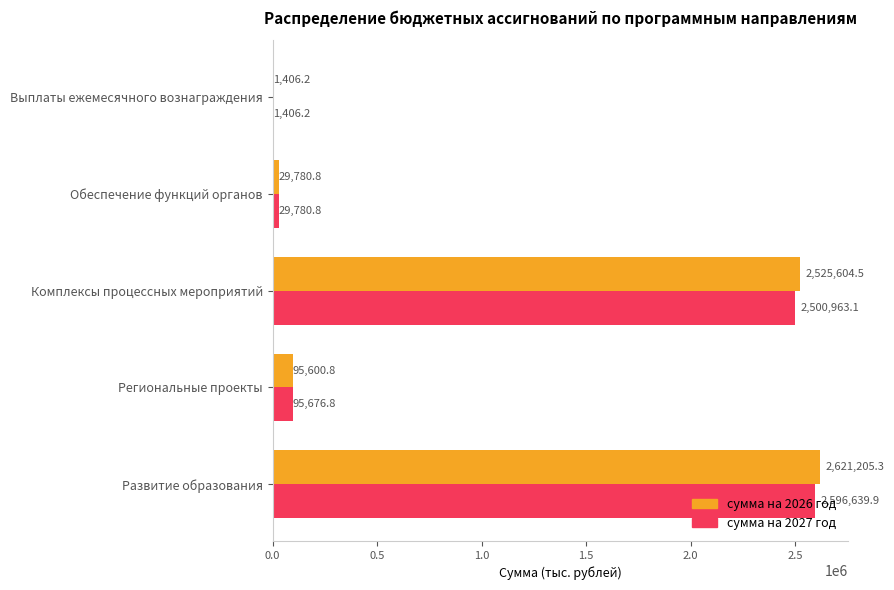

Count the number of data series in this chart.

2